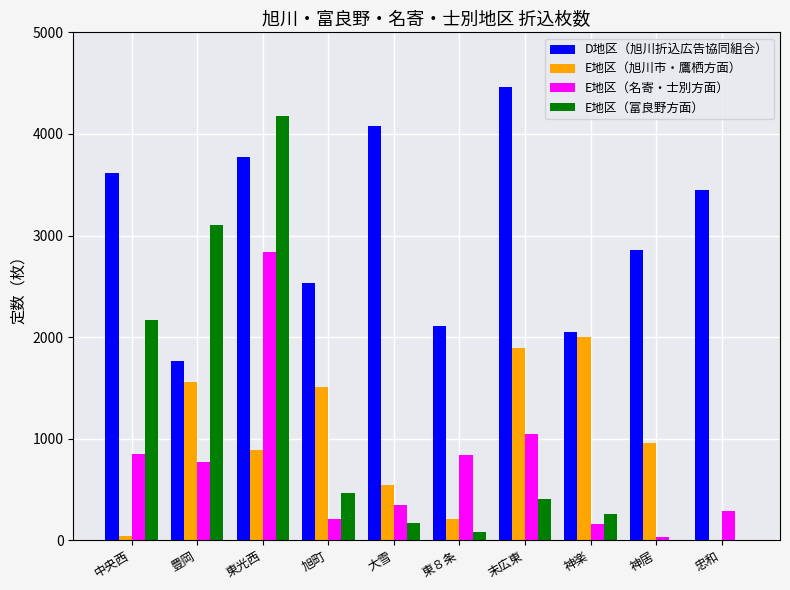

Is it true that E地区（旭川市・鷹栖方面） equals 2000 at 神楽?

True